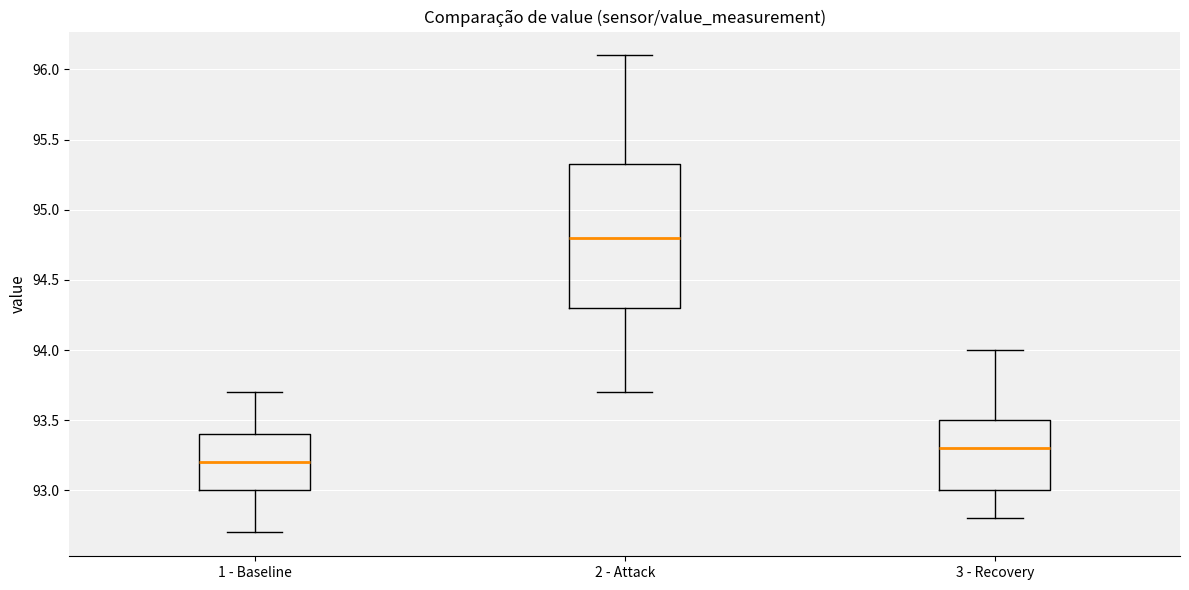

Which box's median line is the highest?

2 - Attack